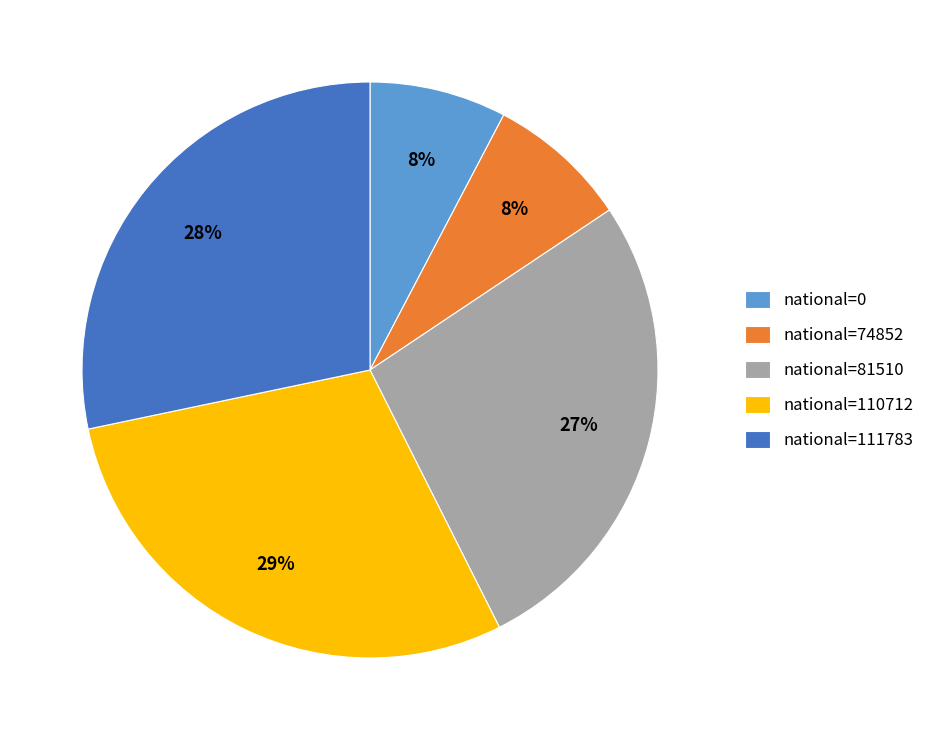

Is it true that national=111783 is 28% of the pie?

True